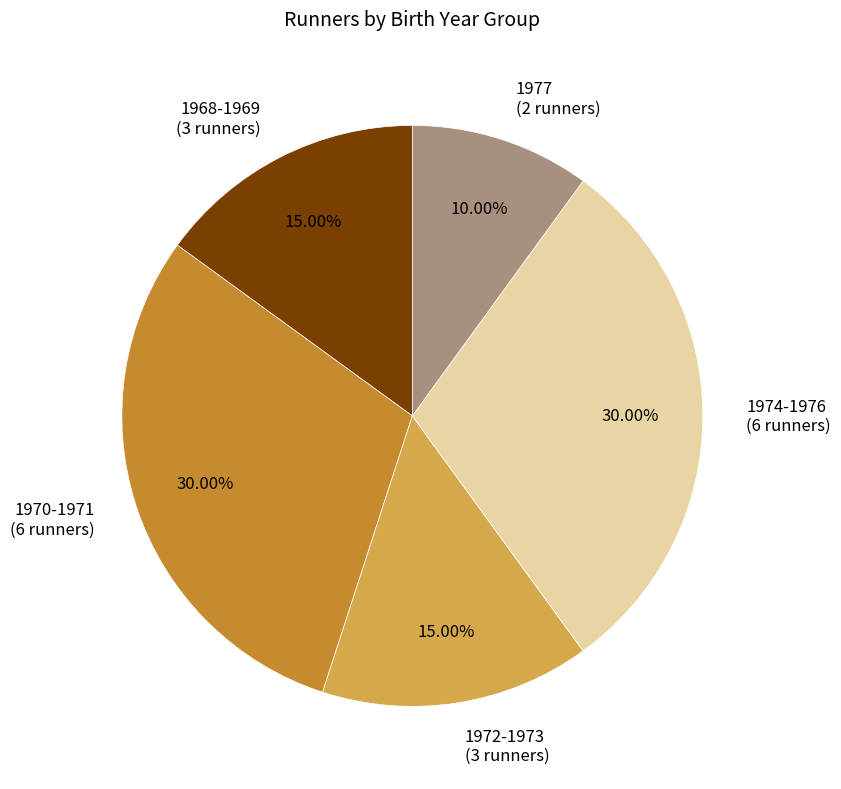

Does 1970-1971 represent more than half of the total?

No